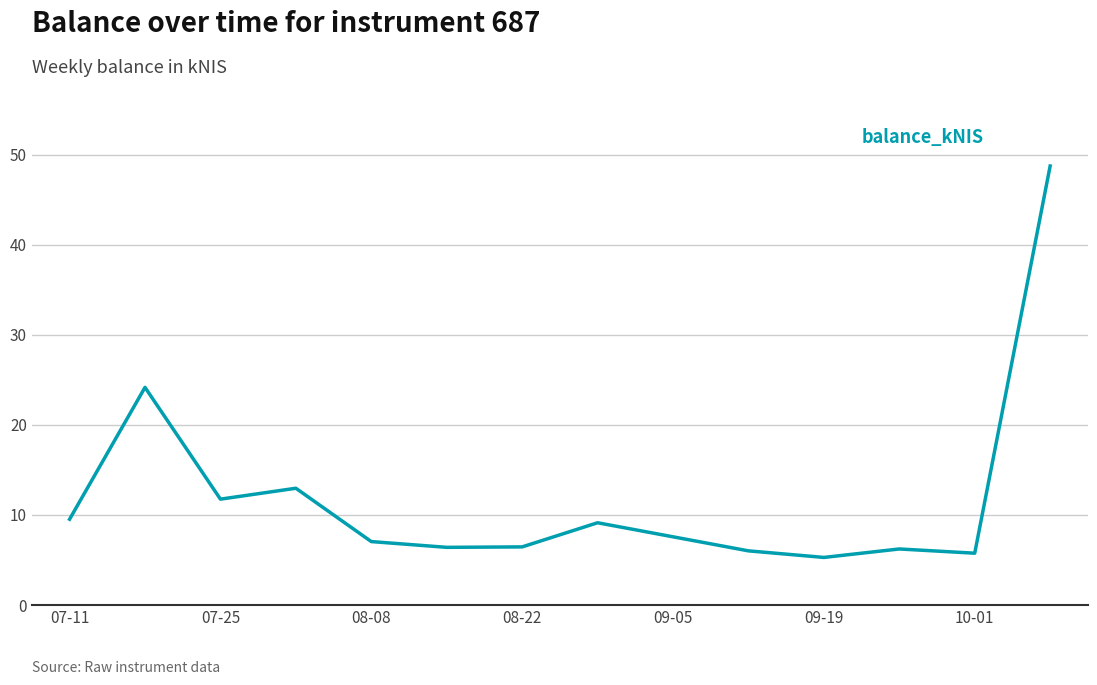

What is the smallest value displayed?

5.3